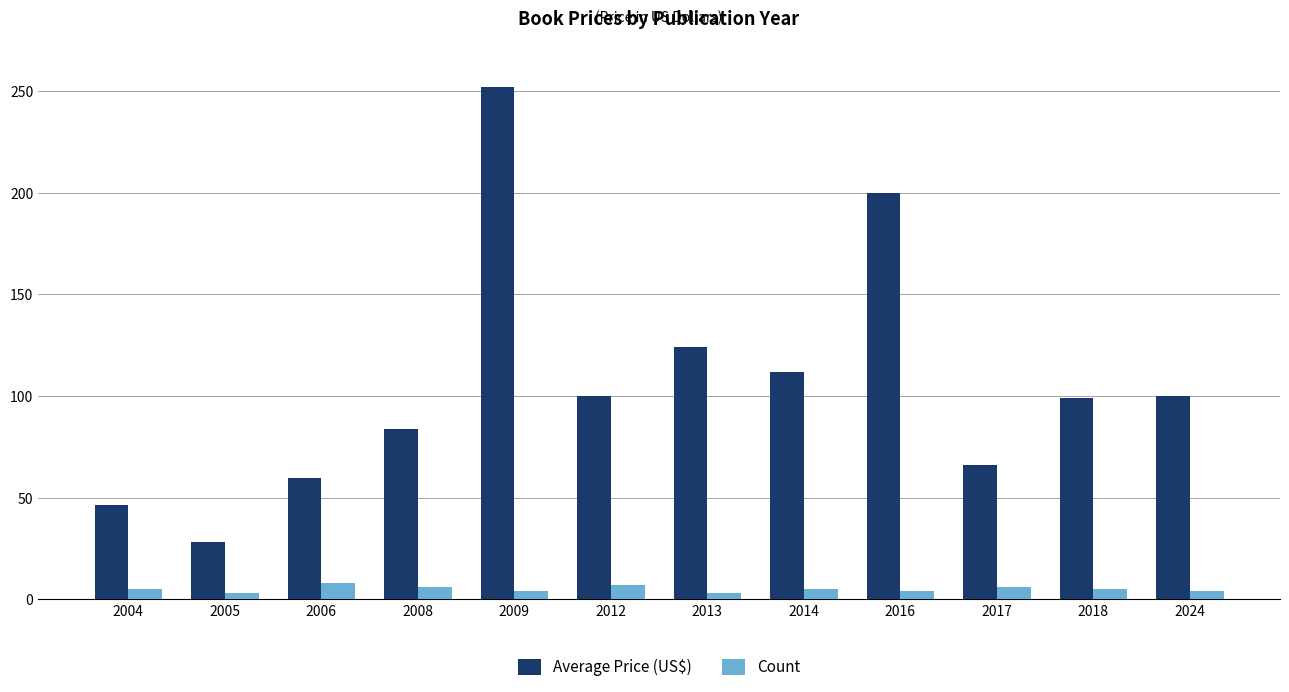

Which series has the widest spread of values?

Average Price (US$)